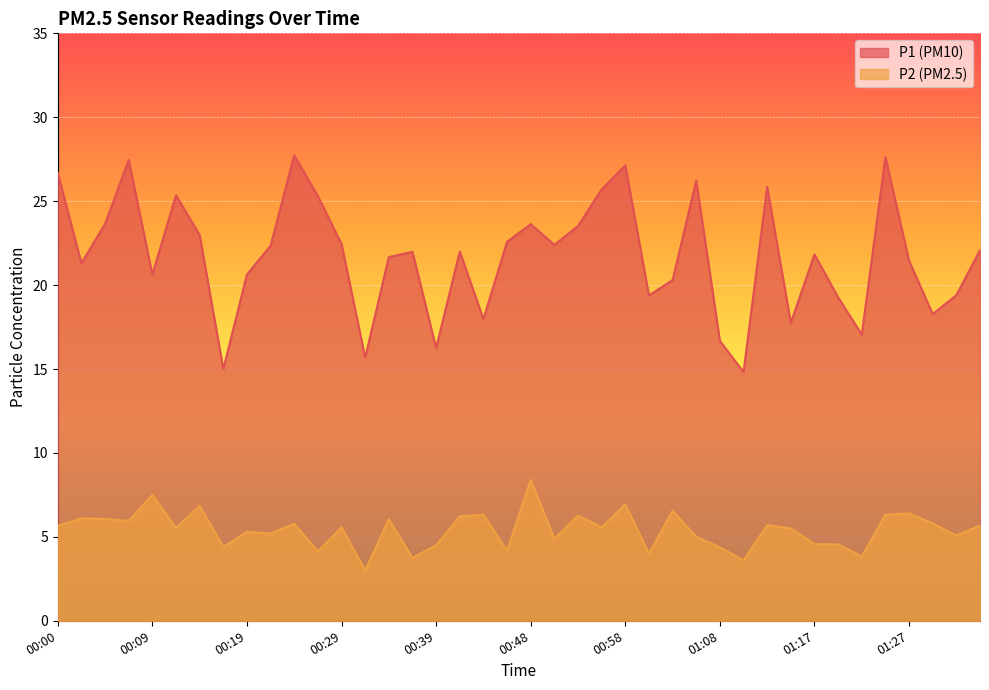

How many interior local valleys does the P2 series have?

14